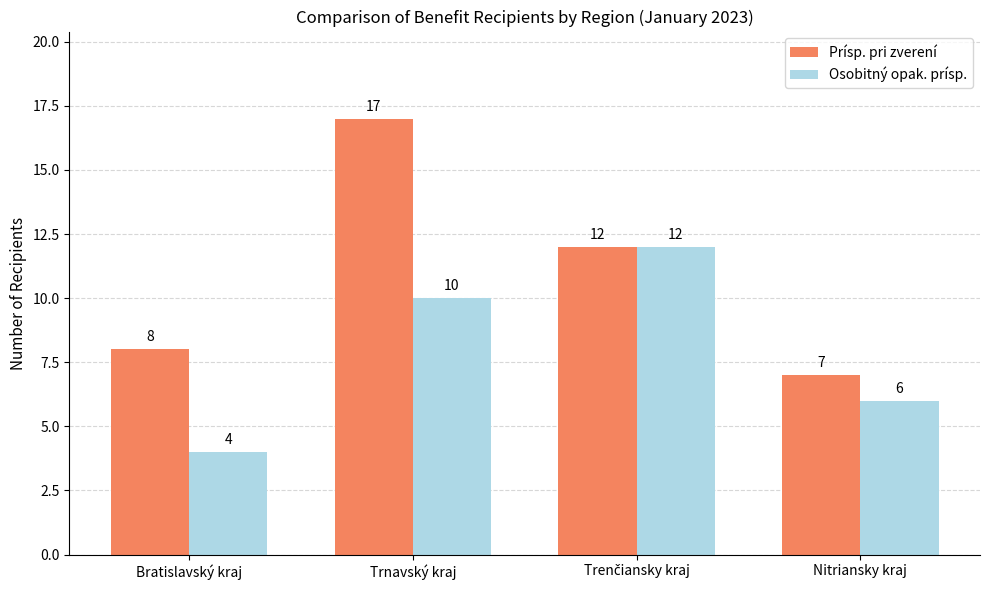

Which category has the lowest value across all series?

Bratislavský kraj